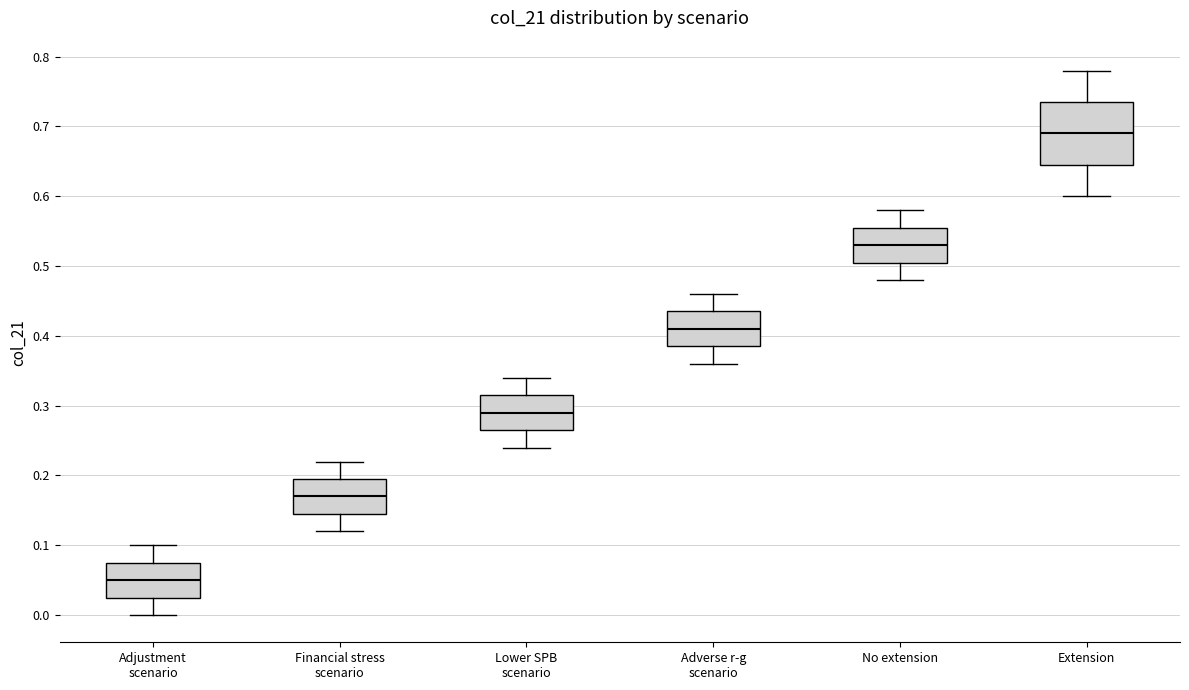

Reading left to right, transcribe this box plot: for each box, give where its median line is, the range the box spans, and where its two whiskers end, as read against the y-axis. The values are not printed on the chart, so give them approximately, as read against the axis.

Adjustment scenario: median 0.05, box 0.03 to 0.08, whiskers 0.00 to 0.10
Financial stress scenario: median 0.17, box 0.15 to 0.20, whiskers 0.12 to 0.22
Lower SPB scenario: median 0.29, box 0.27 to 0.32, whiskers 0.24 to 0.34
Adverse r-g scenario: median 0.41, box 0.39 to 0.44, whiskers 0.36 to 0.46
No extension: median 0.53, box 0.51 to 0.56, whiskers 0.48 to 0.58
Extension: median 0.69, box 0.65 to 0.74, whiskers 0.60 to 0.78